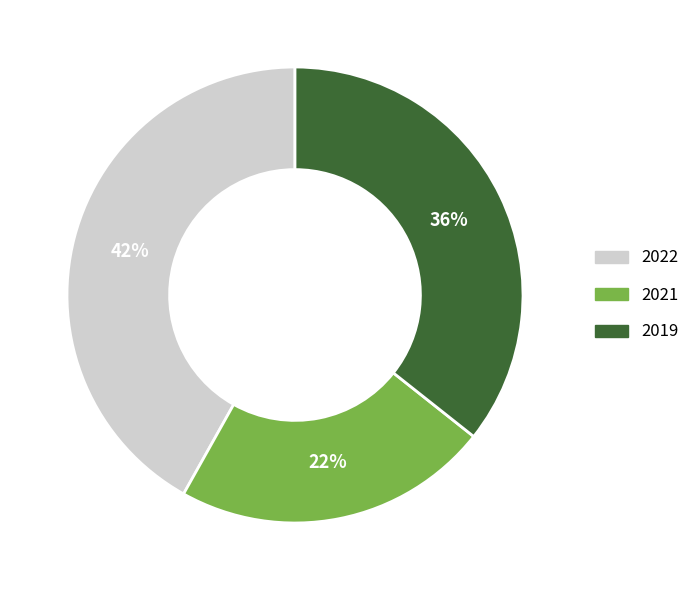

Is there a majority slice in this chart?

No